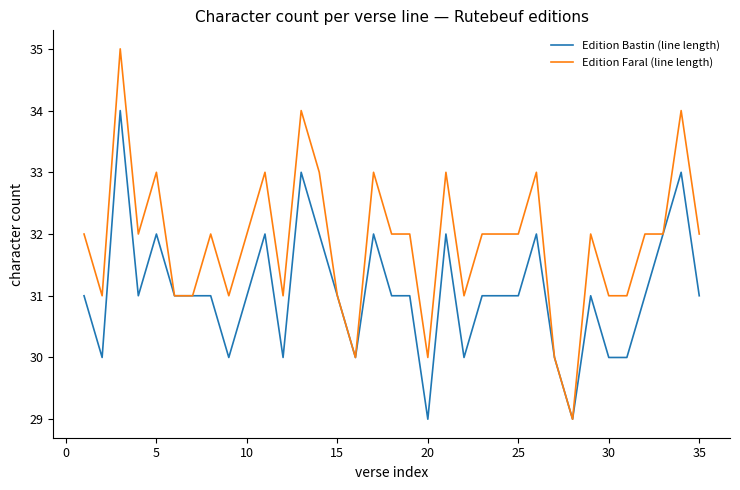

What is the lowest value of the Edition Faral (line length) series?

29